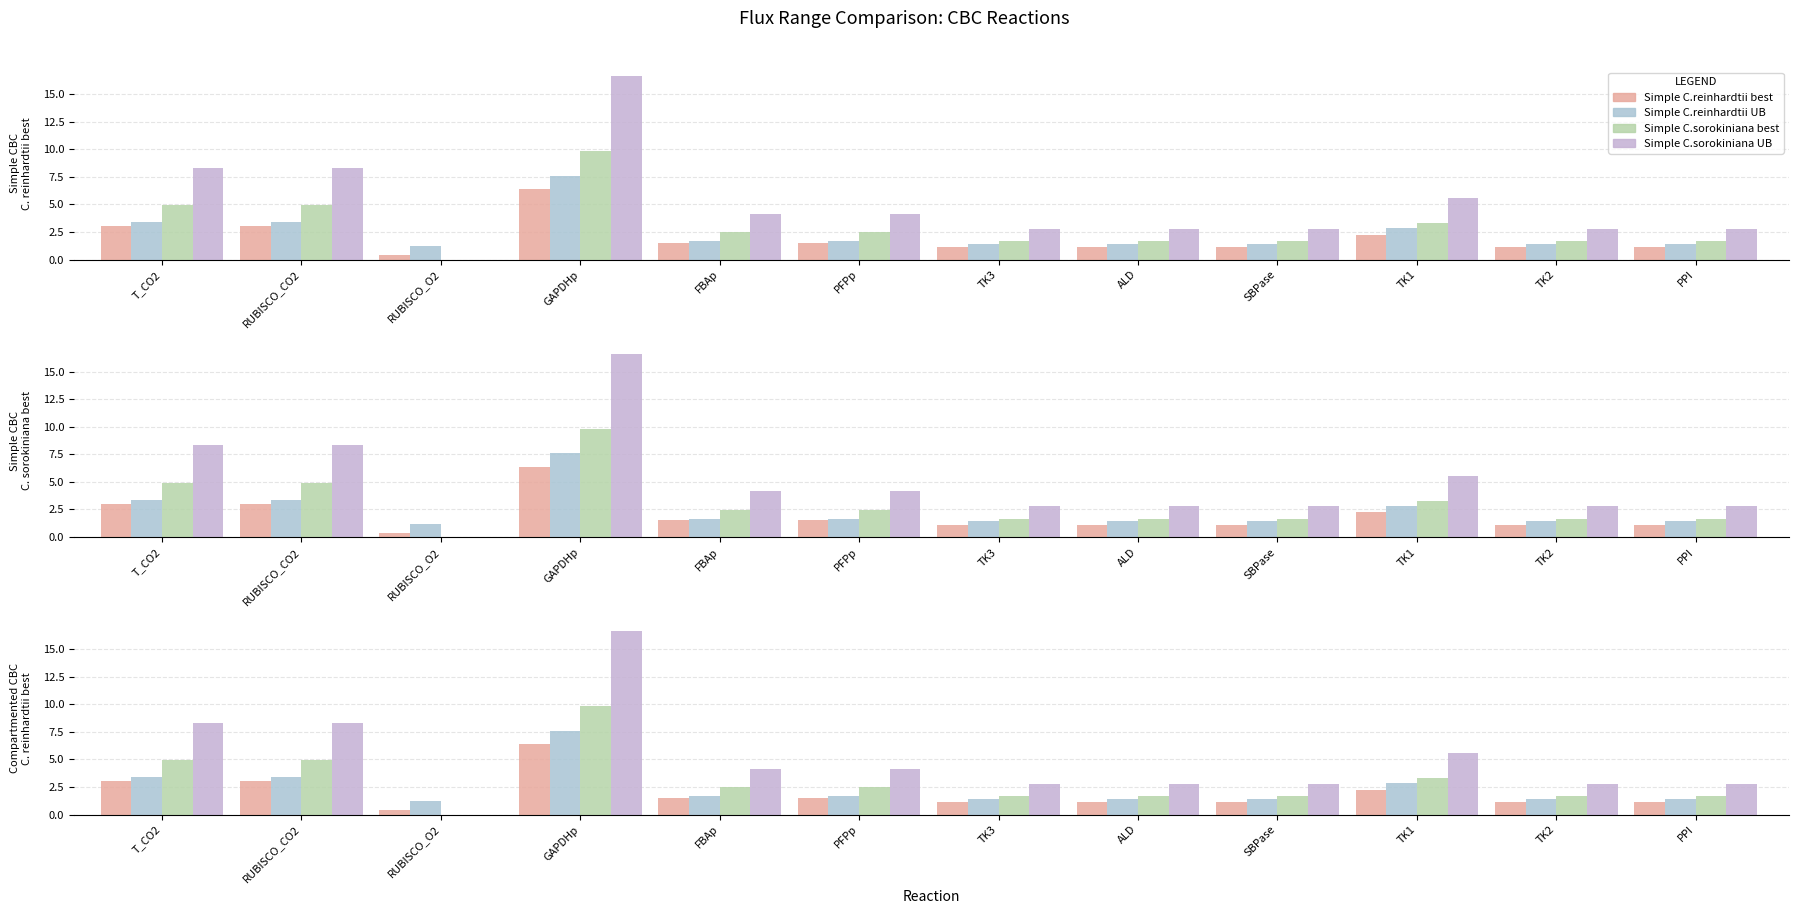

Count the number of data series in this chart.

4